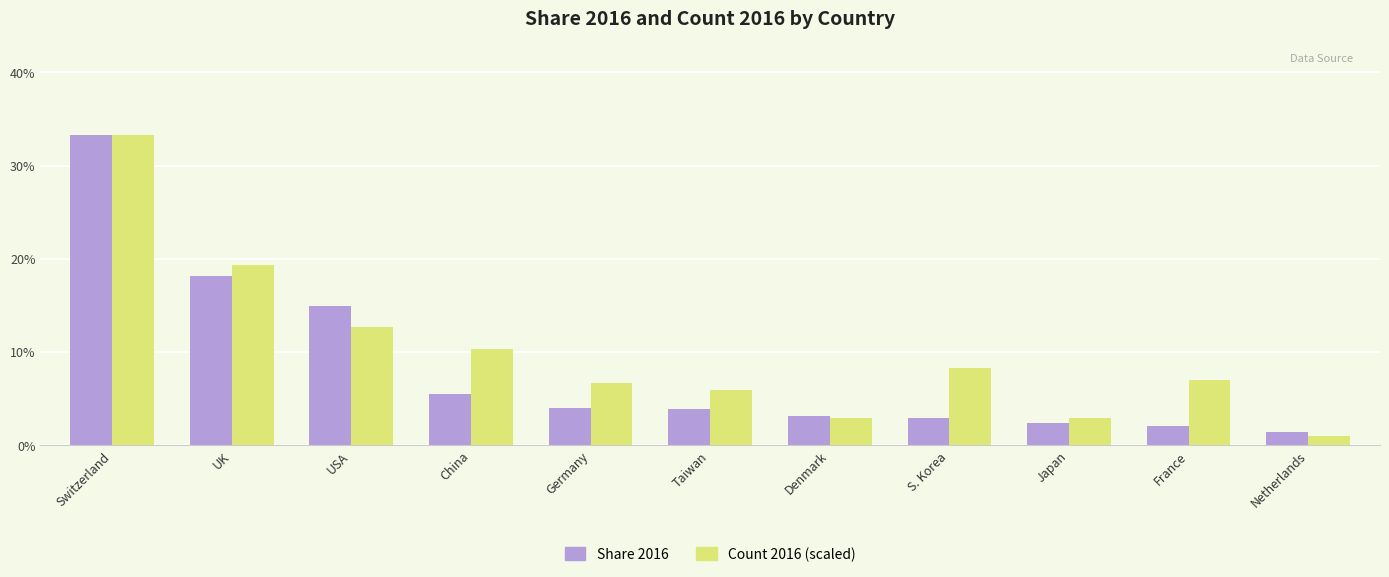

At Taiwan, list the series in order from largest to smallest.

Count 2016 (scaled), Share 2016